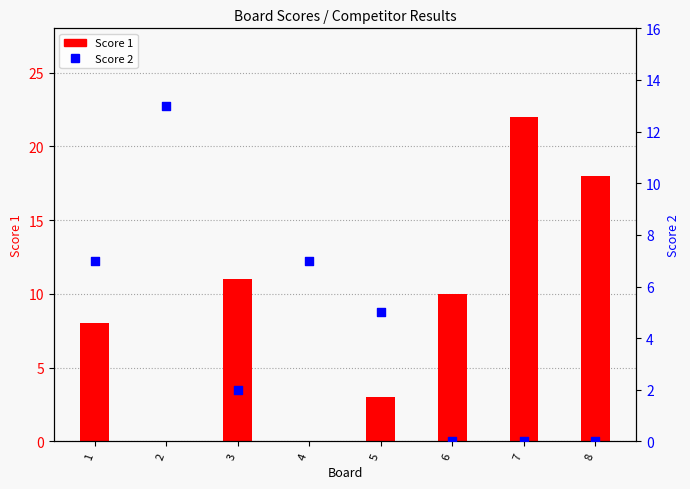

Is the value of Score 1 at 5 greater than the value of Score 2 at 3?

Yes